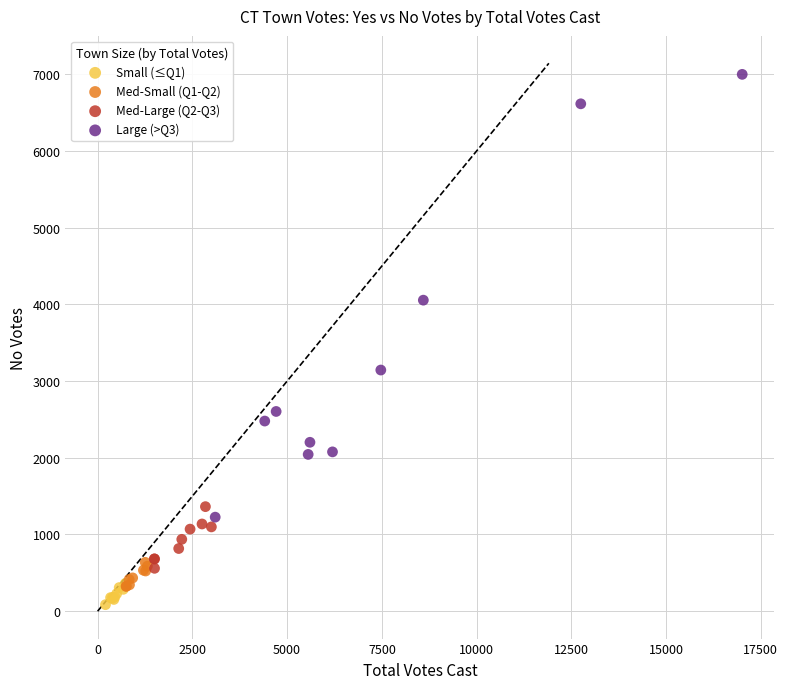

Which series reaches the maximum Y coordinate?

Large (>Q3)